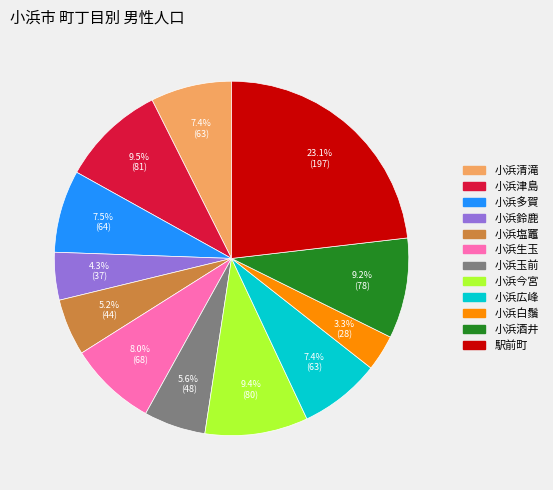

How much of the chart is everything except 小浜玉前?

94.4%